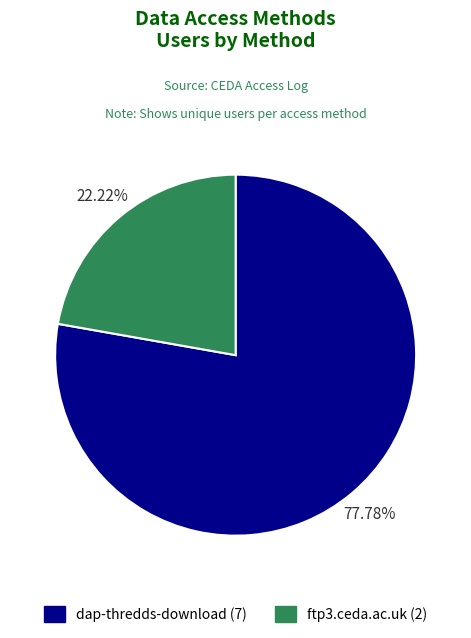

What percentage is the dap-thredds-download slice, to the nearest percent?

78%